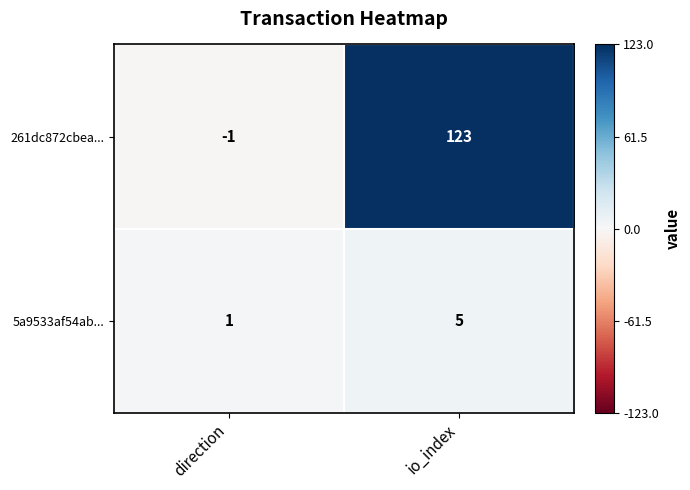

Which series changed the most between direction and io_index?

261dc872cbea...